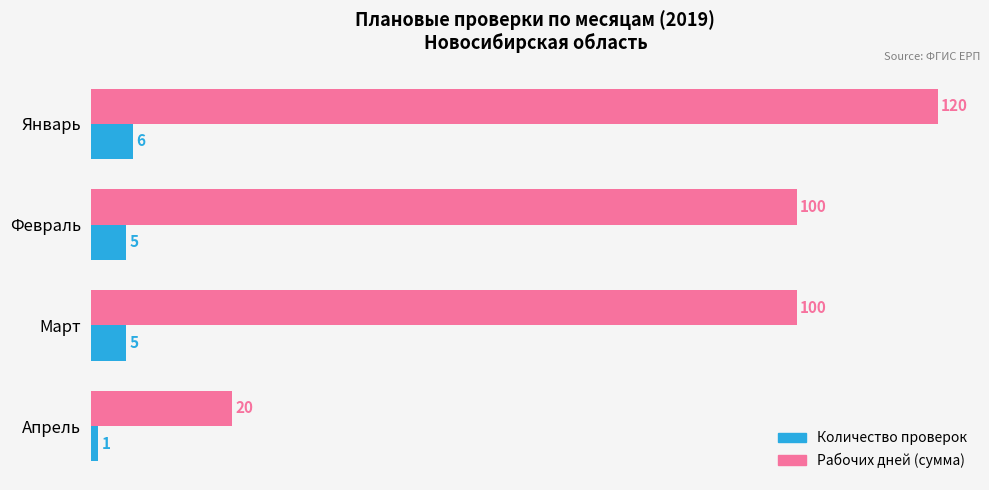

Which series has the widest spread of values?

Рабочих дней (сумма)